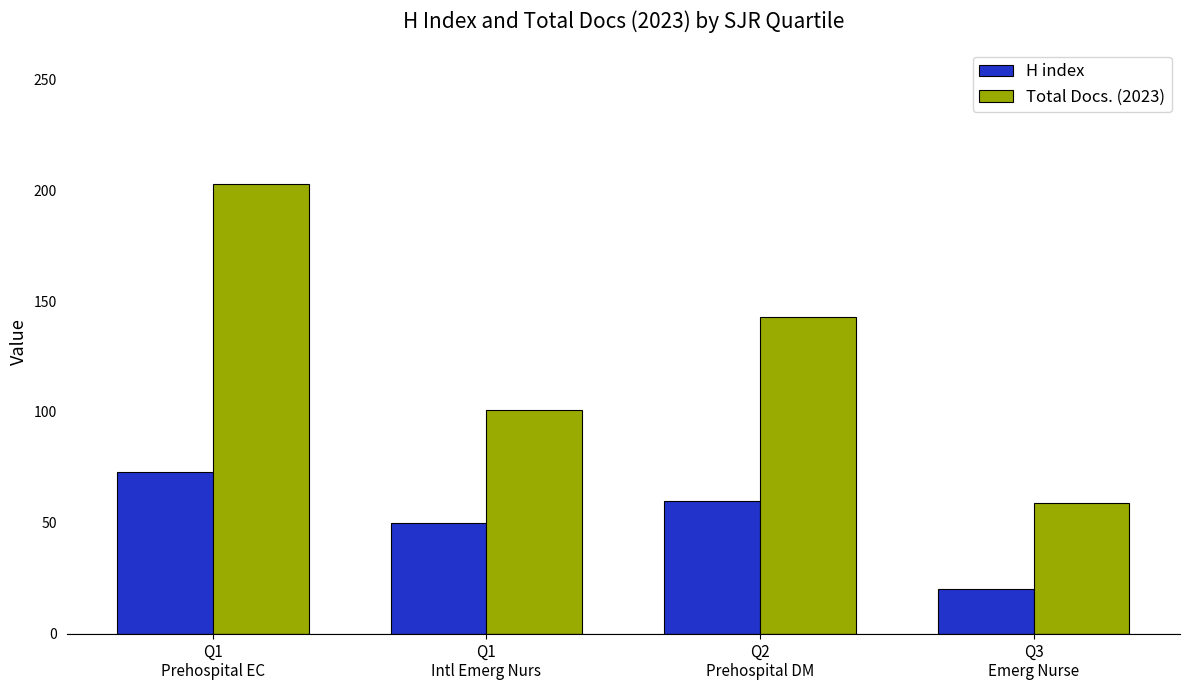

Are the bars grouped side by side (vs. stacked)?

Yes